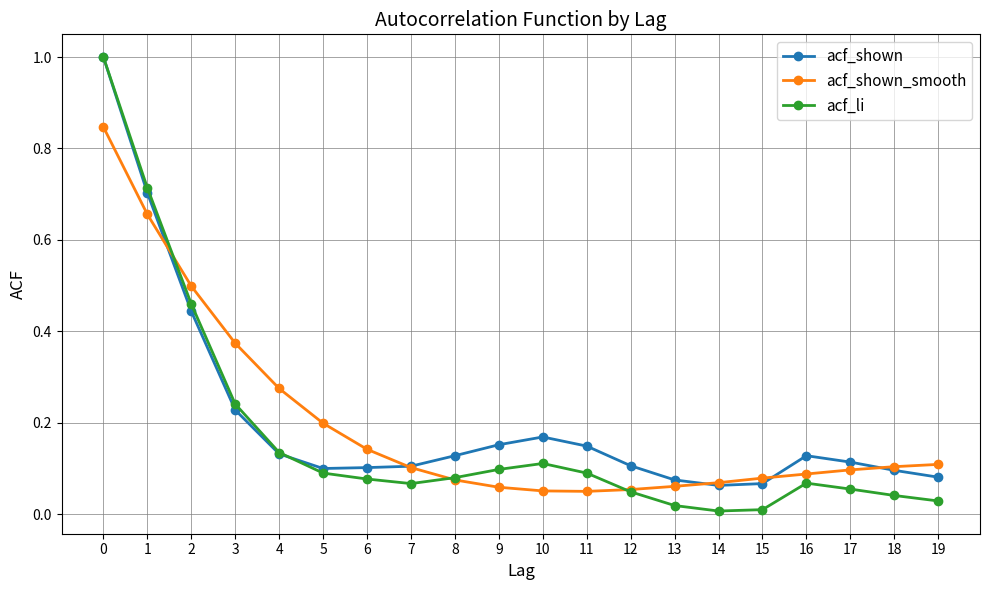

Which series has the largest range (max minus min)?

acf_li